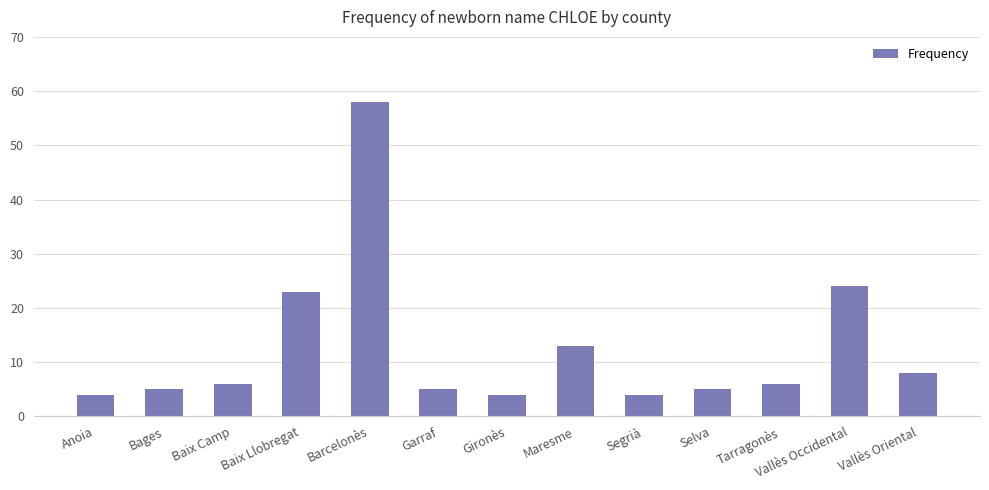

True or false: the data shows 58 at Barcelonès.

True